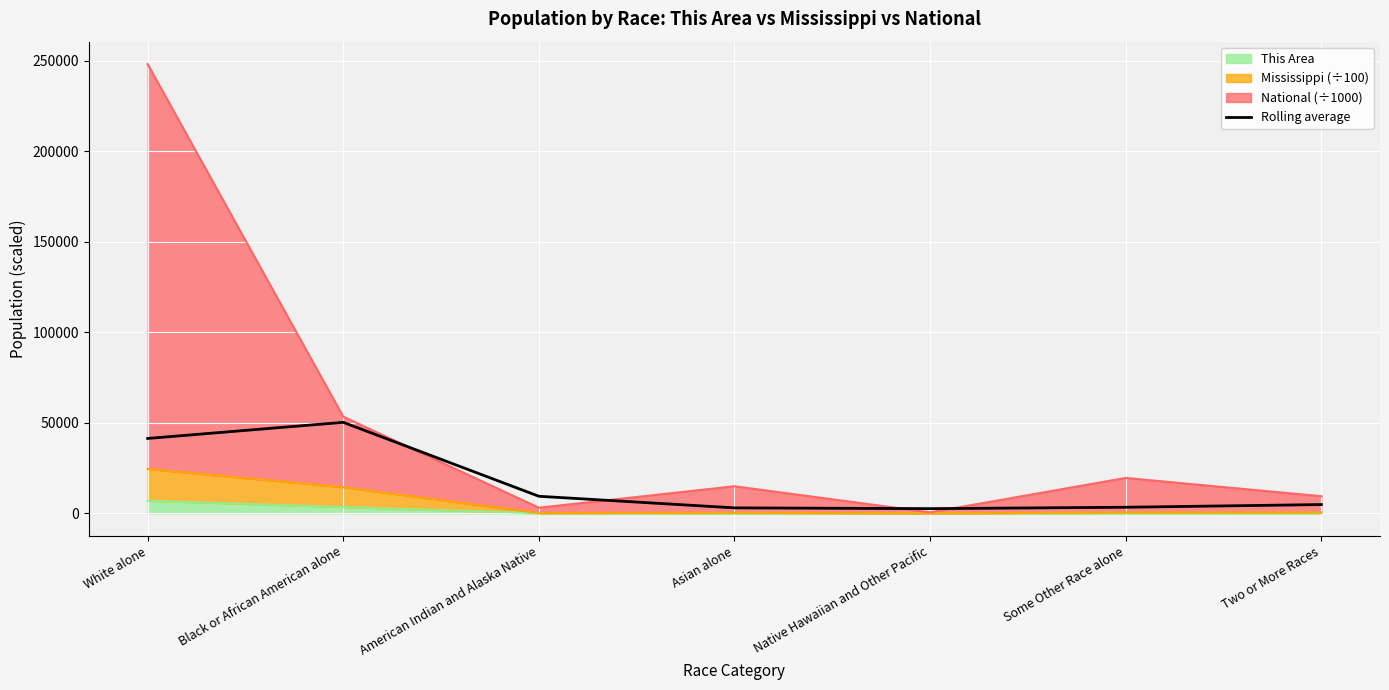

How many categories are shown in the chart?

7